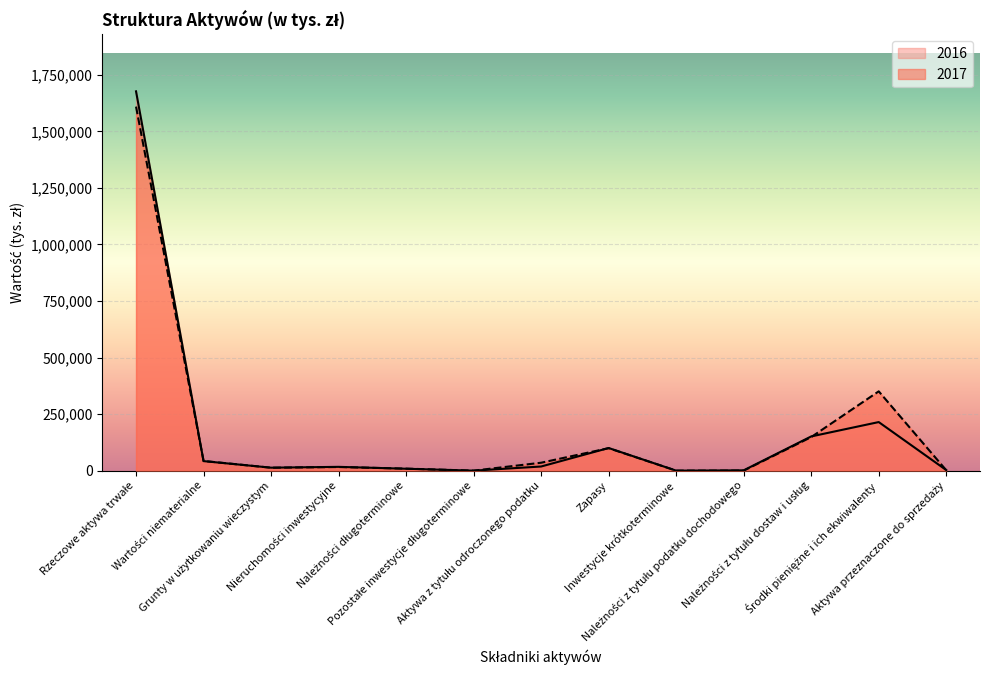

The 2017 series shows 1609634 at Rzeczowe aktywa trwałe. True or false?

True